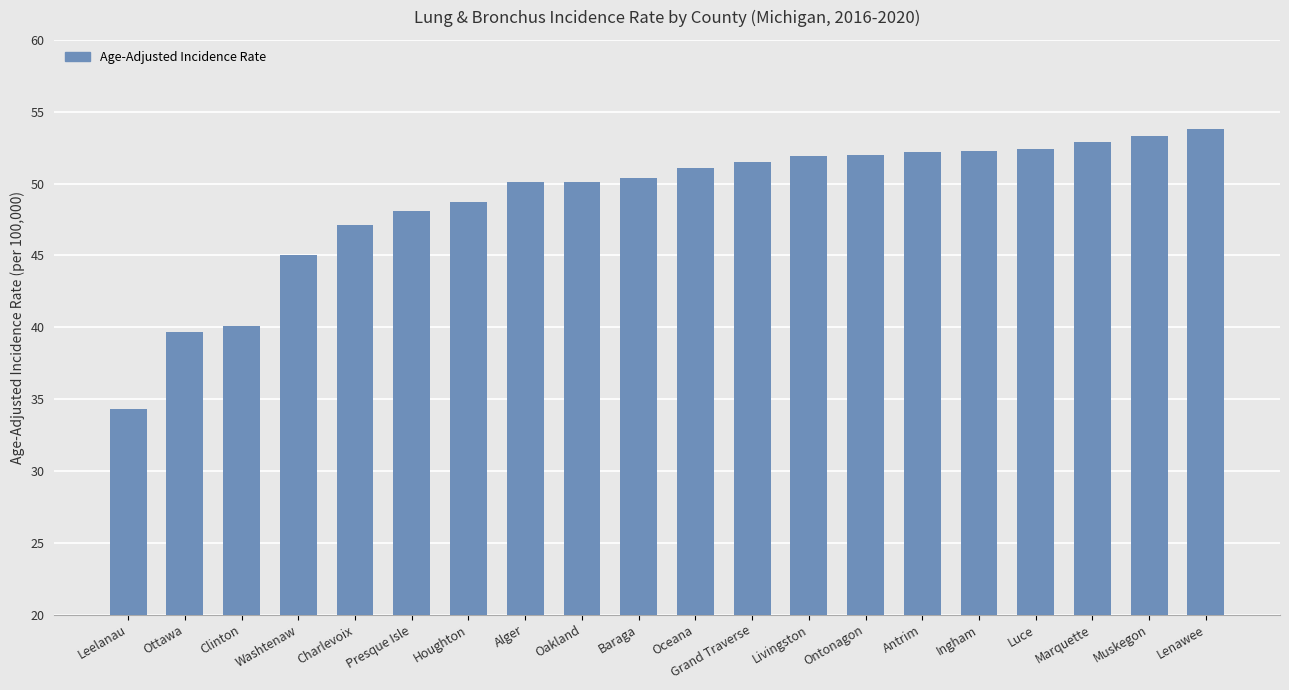

What is the average value?

48.9